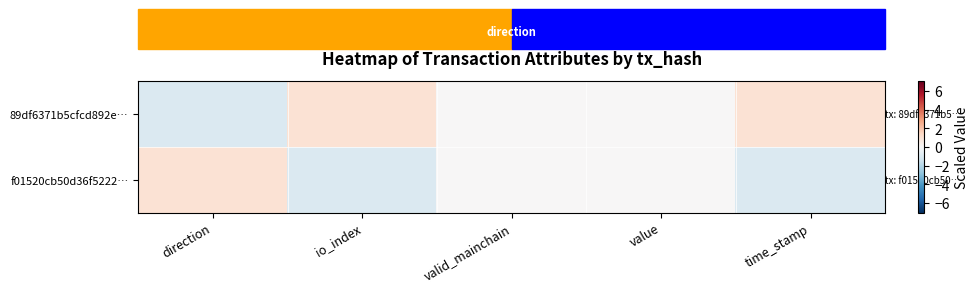

At time_stamp, list the series in order from largest to smallest.

89df6371b5cfcd892e…, f01520cb50d36f5222…